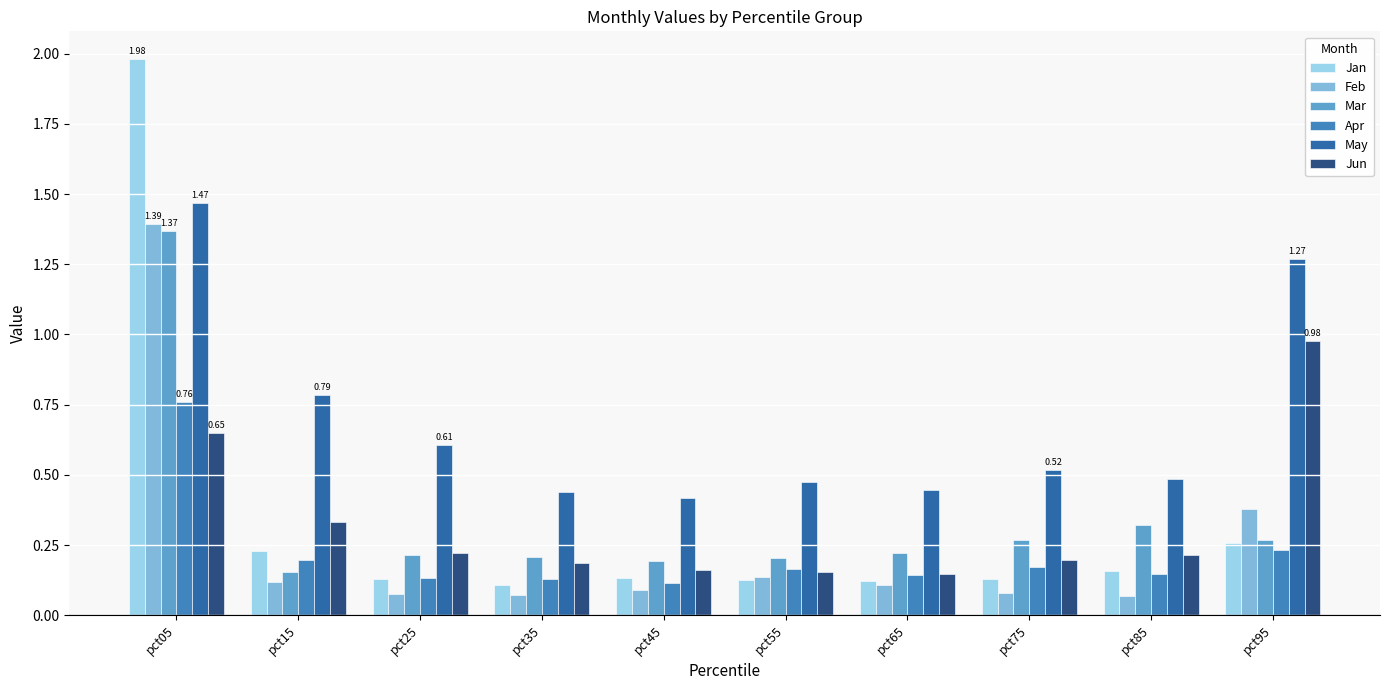

At which category is the sum across all series the highest?

pct05